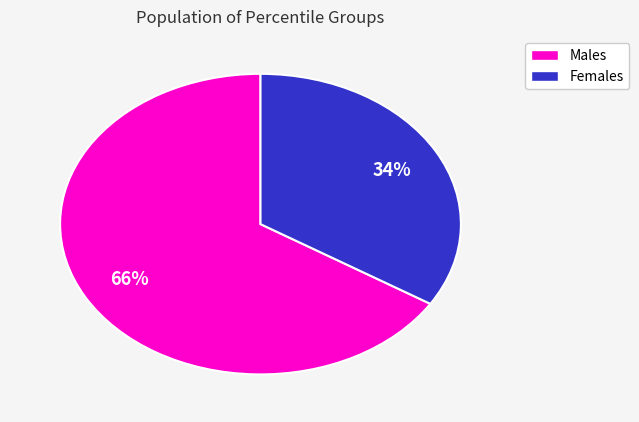

To the nearest percent, what is the average slice percentage?

50%